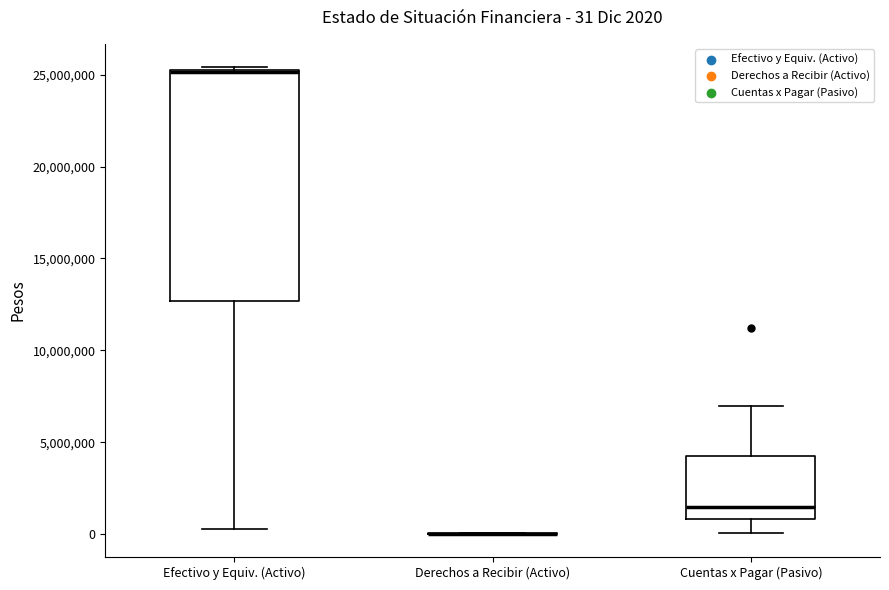

Comparing the boxes themselves (not the whiskers), which one is the tallest?

Efectivo y Equiv. (Activo)